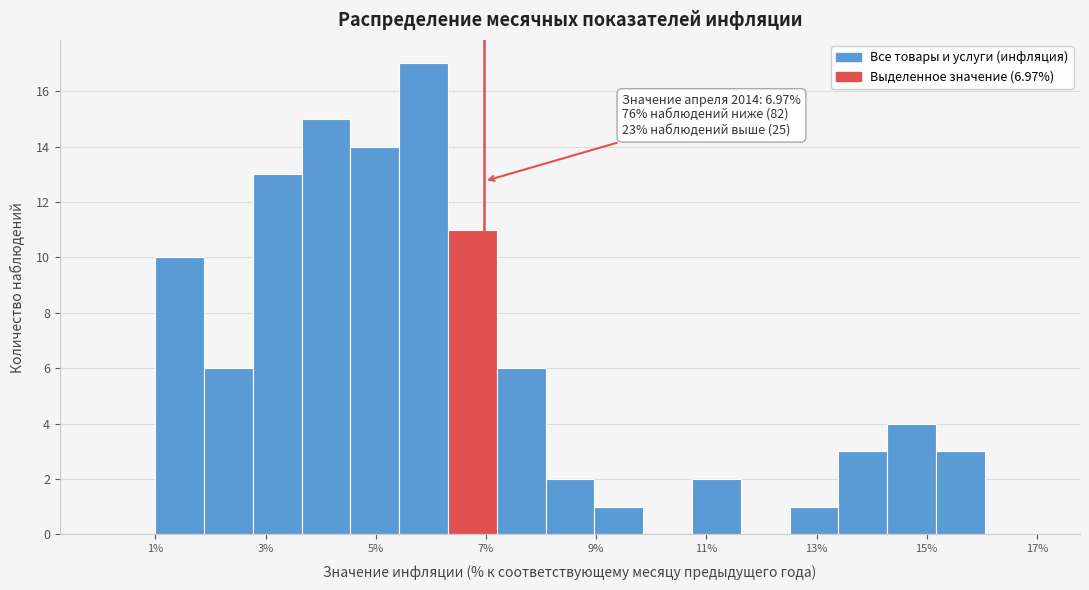

Which range on the x-axis has the tallest bar?

5.4 to 6.4